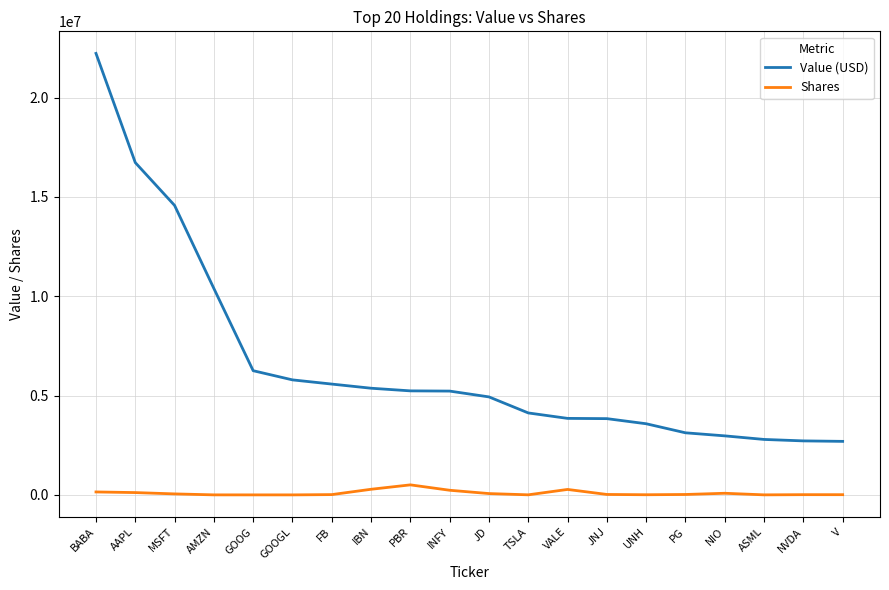

Which series has the widest spread of values?

Value (USD)